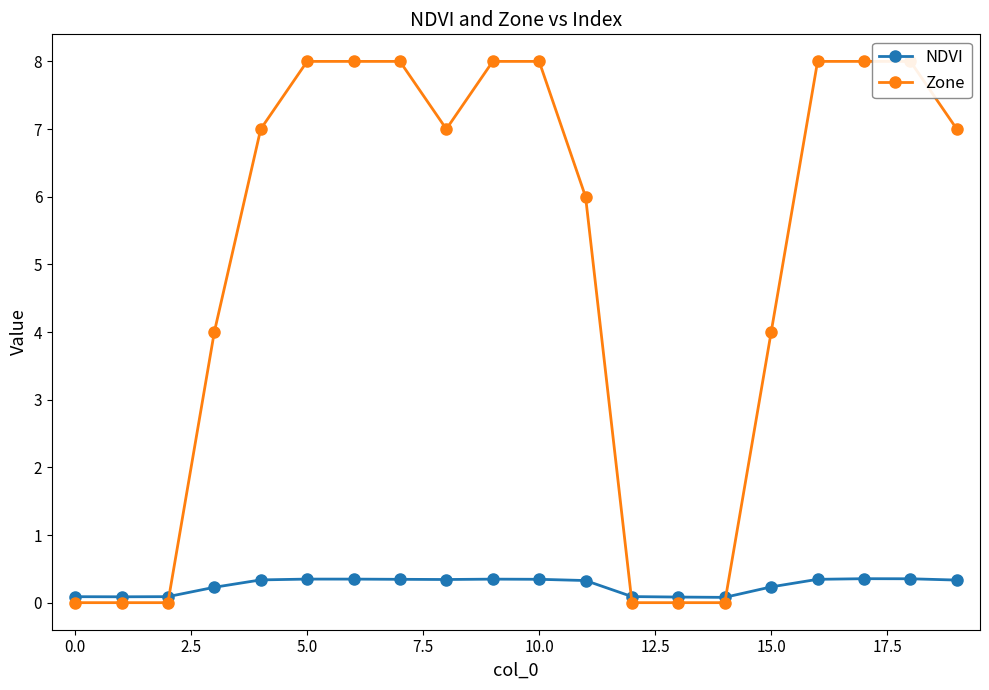

True or false: NDVI has more than 2 points higher than both neighbors.

True